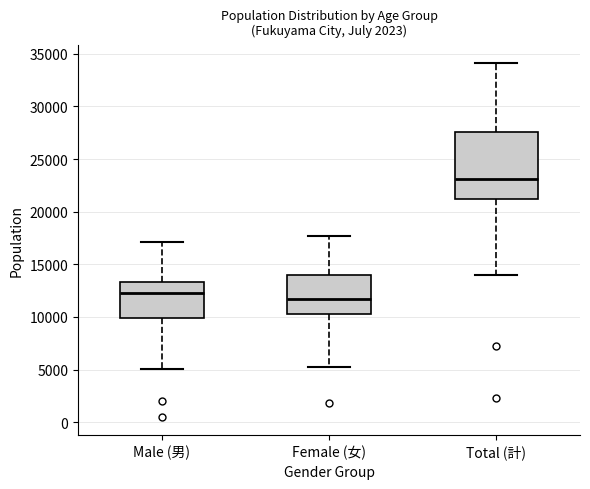

Reading left to right, transcribe this box plot: for each box, give where its median line is, the range the box spans, and where its two whiskers end, as read against the y-axis. The values are not printed on the chart, so give them approximately, as read against the axis.

Male (男): median 12500, box 10000 to 13500, whiskers 5000 to 17000
Female (女): median 11500, box 10000 to 14000, whiskers 5000 to 17500
Total (計): median 23000, box 21000 to 27500, whiskers 14000 to 34000